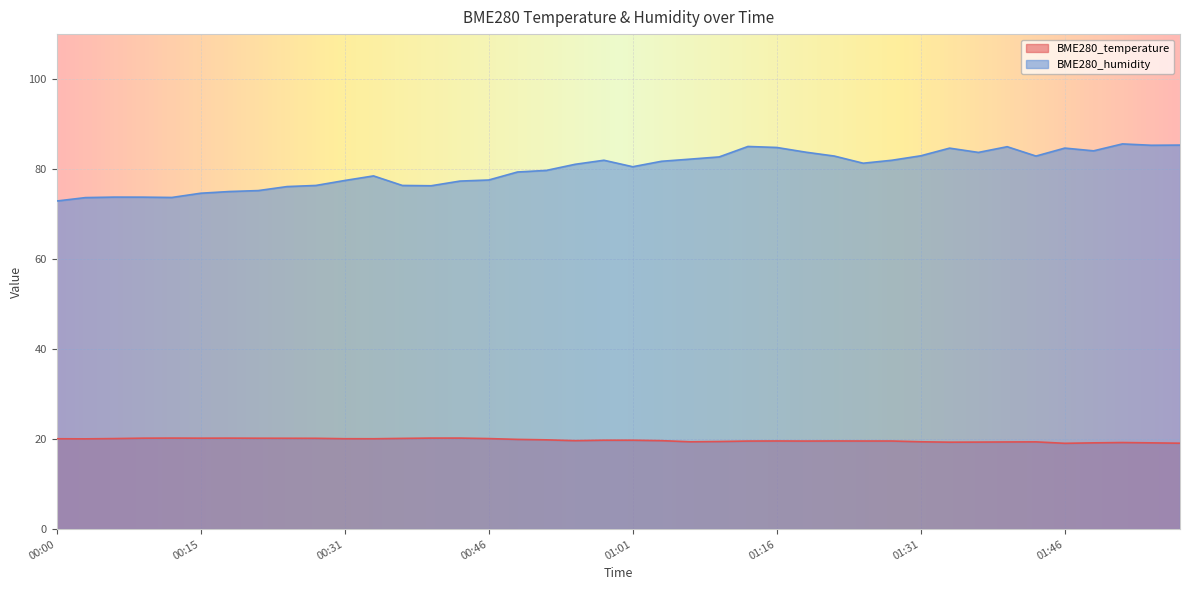

What is the greatest value displayed?

85.6